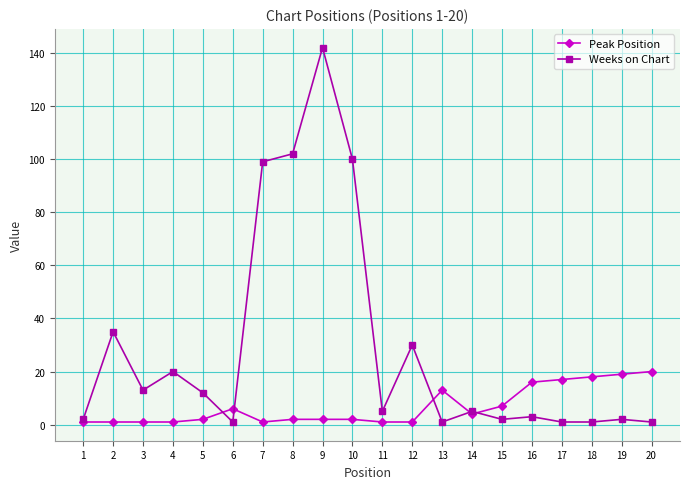

What are all the series names shown in the legend?

Peak Position, Weeks on Chart